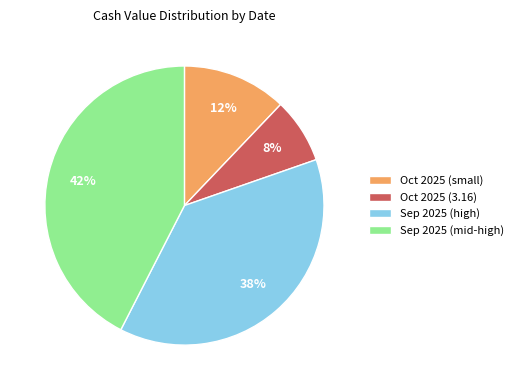

To the nearest percent, what percentage of the pie is Oct 2025 (3.16)?

8%